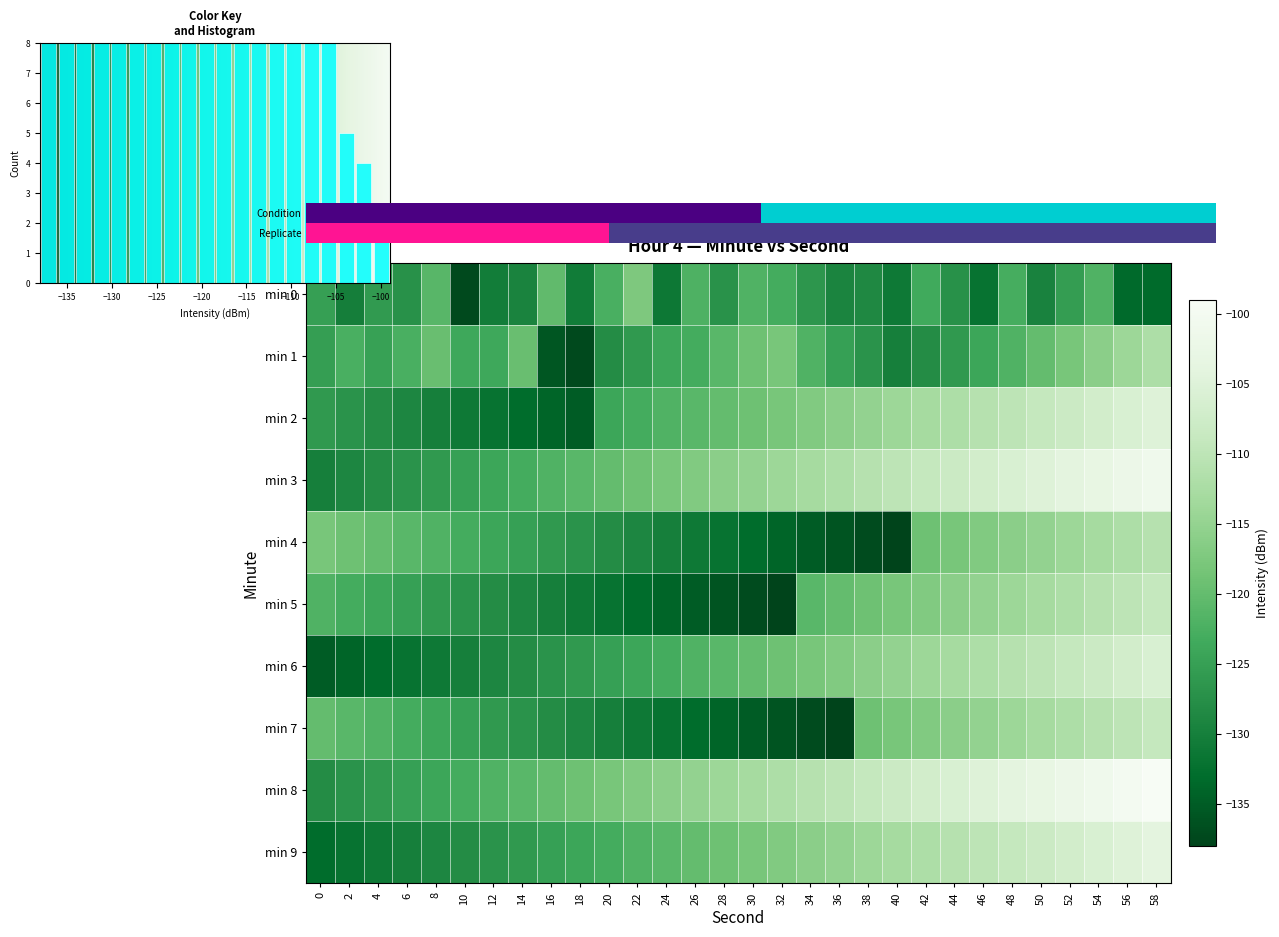

Reading left to right, what are all the values shown in this chart?

0: -125.1	-130.2	-125.9	-127.3	-121.2	-137.3	-130.4	-129.3	-120.2	-130.7	-122.6	-117.4	-131.3	-122.0	-127.1	-121.9	-122.9	-126.5	-129.2	-128.6	-131.1	-123.4	-127.3	-132.0	-122.9	-129.5	-125.4	-122.0	-133.4	-133.3
1: -125.2	-122.5	-124.8	-122.5	-119.4	-123.7	-123.8	-119.4	-135.9	-137.4	-128.0	-126.0	-124.0	-123.0	-121.0	-119.0	-118.0	-122.0	-125.0	-127.0	-130.0	-128.0	-126.0	-124.0	-122.0	-120.0	-118.0	-116.0	-114.0	-112.0
2: -126.0	-127.0	-128.0	-129.0	-130.0	-131.0	-132.0	-133.0	-134.0	-135.0	-124.0	-123.0	-122.0	-121.0	-120.0	-119.0	-118.0	-117.0	-116.0	-115.0	-114.0	-113.0	-112.0	-111.0	-110.0	-109.0	-108.0	-107.0	-106.0	-105.0
3: -130.0	-129.0	-128.0	-127.0	-126.0	-125.0	-124.0	-123.0	-122.0	-121.0	-120.0	-119.0	-118.0	-117.0	-116.0	-115.0	-114.0	-113.0	-112.0	-111.0	-110.0	-109.0	-108.0	-107.0	-106.0	-105.0	-104.0	-103.0	-102.0	-101.0
4: -118.0	-119.0	-120.0	-121.0	-122.0	-123.0	-124.0	-125.0	-126.0	-127.0	-128.0	-129.0	-130.0	-131.0	-132.0	-133.0	-134.0	-135.0	-136.0	-137.0	-138.0	-119.0	-118.0	-117.0	-116.0	-115.0	-114.0	-113.0	-112.0	-111.0
5: -122.0	-123.0	-124.0	-125.0	-126.0	-127.0	-128.0	-129.0	-130.0	-131.0	-132.0	-133.0	-134.0	-135.0	-136.0	-137.0	-138.0	-121.0	-120.0	-119.0	-118.0	-117.0	-116.0	-115.0	-114.0	-113.0	-112.0	-111.0	-110.0	-109.0
6: -135.0	-134.0	-133.0	-132.0	-131.0	-130.0	-129.0	-128.0	-127.0	-126.0	-125.0	-124.0	-123.0	-122.0	-121.0	-120.0	-119.0	-118.0	-117.0	-116.0	-115.0	-114.0	-113.0	-112.0	-111.0	-110.0	-109.0	-108.0	-107.0	-106.0
7: -120.0	-121.0	-122.0	-123.0	-124.0	-125.0	-126.0	-127.0	-128.0	-129.0	-130.0	-131.0	-132.0	-133.0	-134.0	-135.0	-136.0	-137.0	-138.0	-119.0	-118.0	-117.0	-116.0	-115.0	-114.0	-113.0	-112.0	-111.0	-110.0	-109.0
8: -128.0	-127.0	-126.0	-125.0	-124.0	-123.0	-122.0	-121.0	-120.0	-119.0	-118.0	-117.0	-116.0	-115.0	-114.0	-113.0	-112.0	-111.0	-110.0	-109.0	-108.0	-107.0	-106.0	-105.0	-104.0	-103.0	-102.0	-101.0	-100.0	-99.0
9: -133.0	-132.0	-131.0	-130.0	-129.0	-128.0	-127.0	-126.0	-125.0	-124.0	-123.0	-122.0	-121.0	-120.0	-119.0	-118.0	-117.0	-116.0	-115.0	-114.0	-113.0	-112.0	-111.0	-110.0	-109.0	-108.0	-107.0	-106.0	-105.0	-104.0